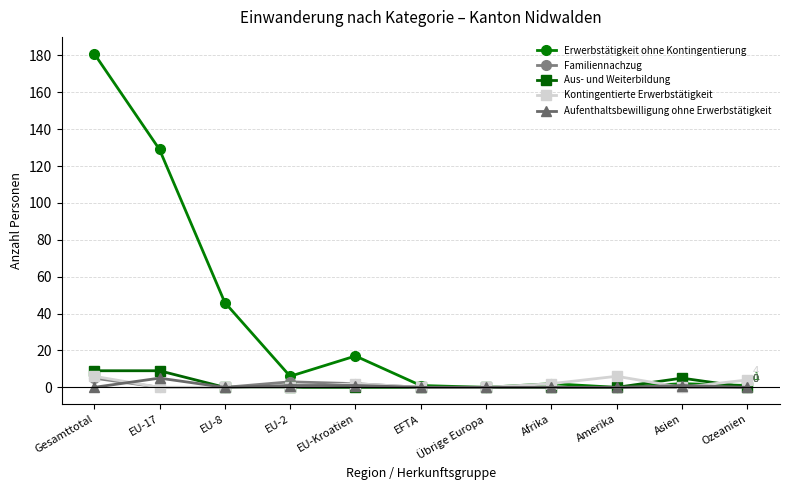

How many series are shown in this chart?

5